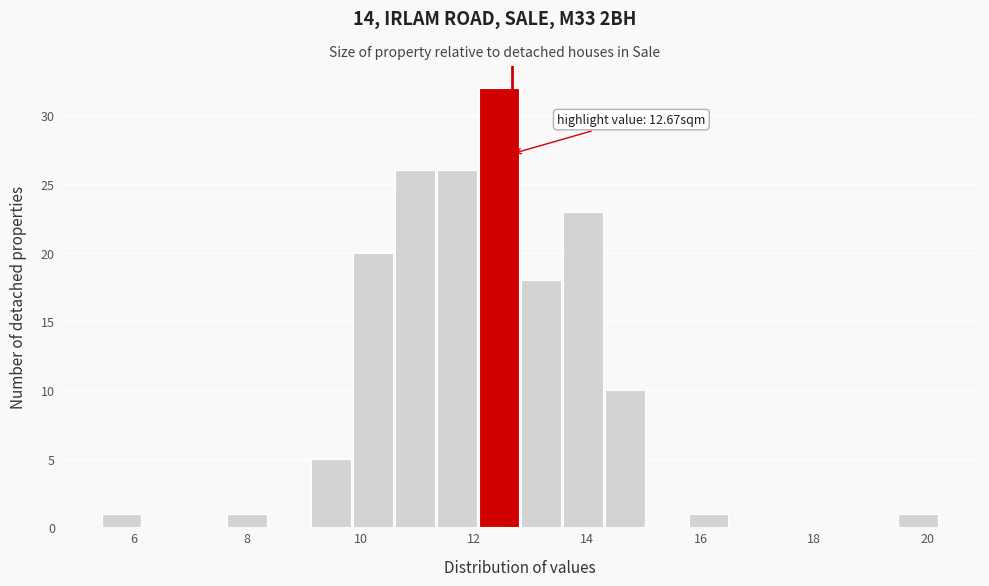

Around what value on the x-axis is the tallest bar? Give the approximate position of its centre, as read against the axis.

12.4